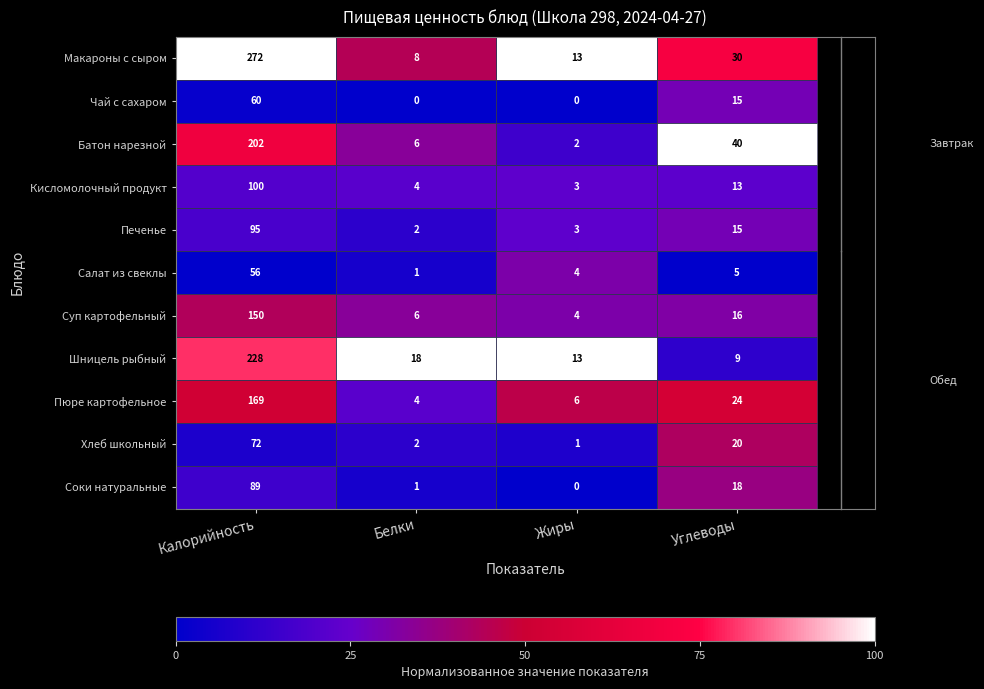

What is the sum of the Суп картофельный values at Белки and Жиры?

10